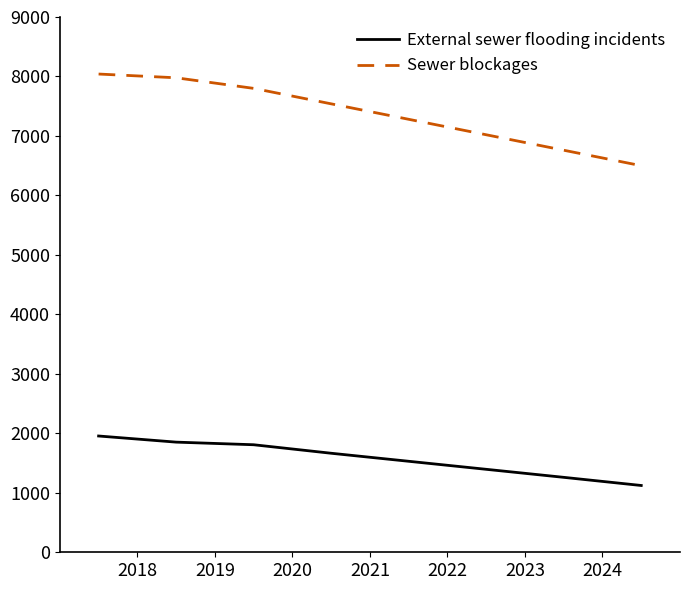

Rank the series by their maximum value, from highest to lowest.

Sewer blockages, External sewer flooding incidents